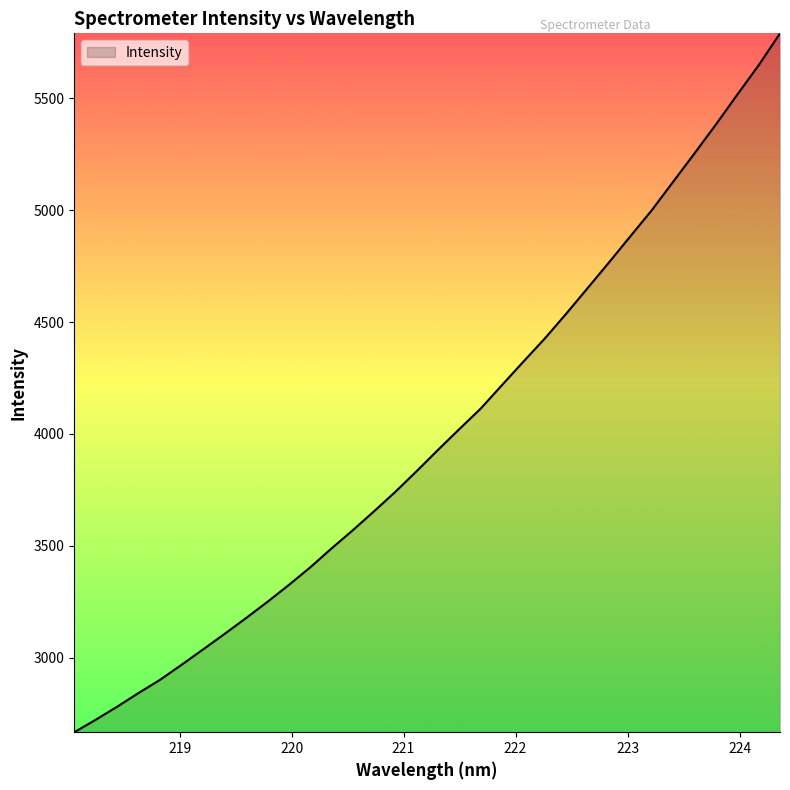

How many values are below 3928?

17